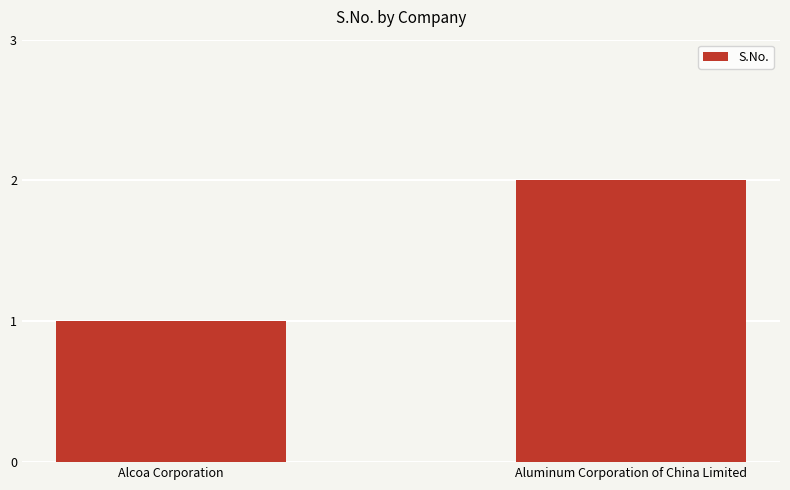

How many bars are there in total?

2